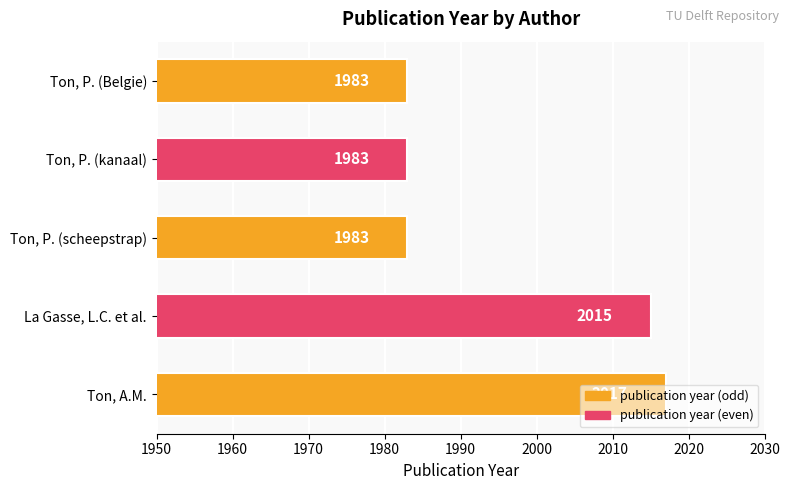

True or false: the data shows 1983 at Ton, P. (Belgie).

True